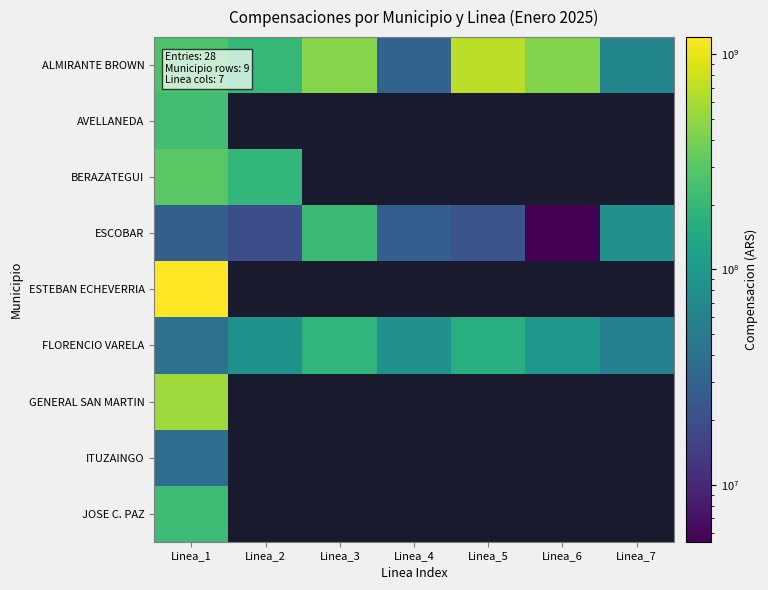

What is the greatest value displayed?

1200824184.1